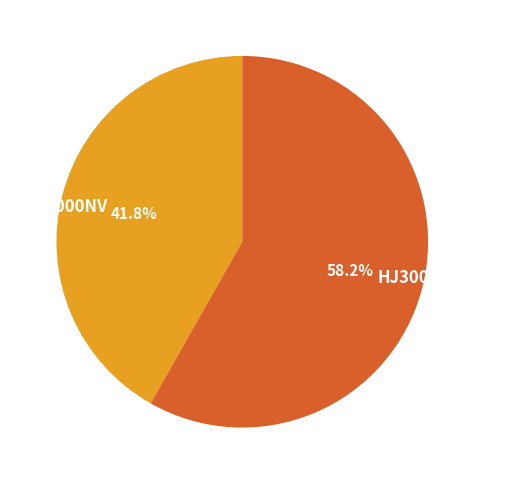

Rank the categories by value from highest to lowest.

HJ3000NVY-11/13, HJ3000NV